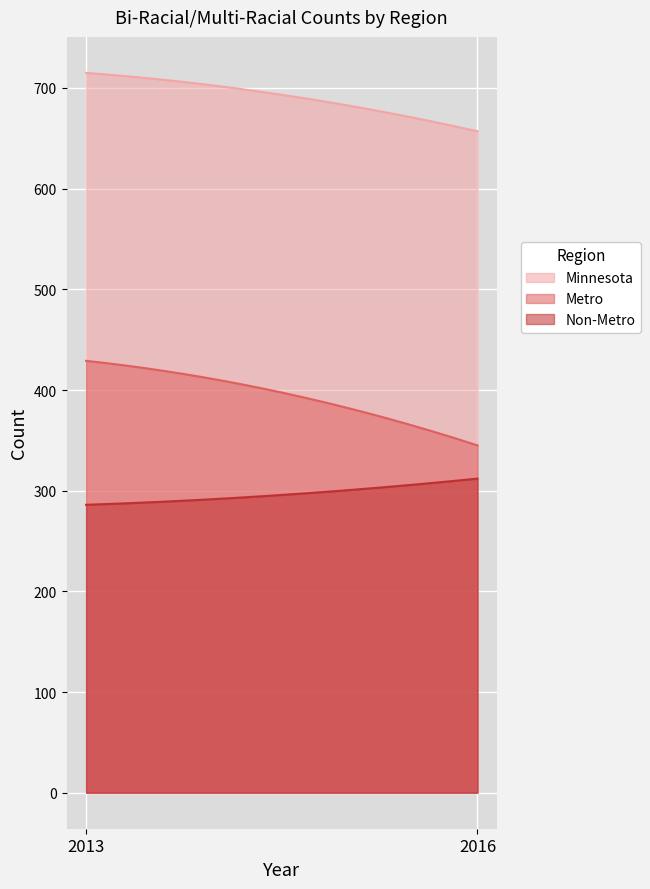

Rank the series by their average value, from highest to lowest.

Minnesota, Metro, Non-Metro